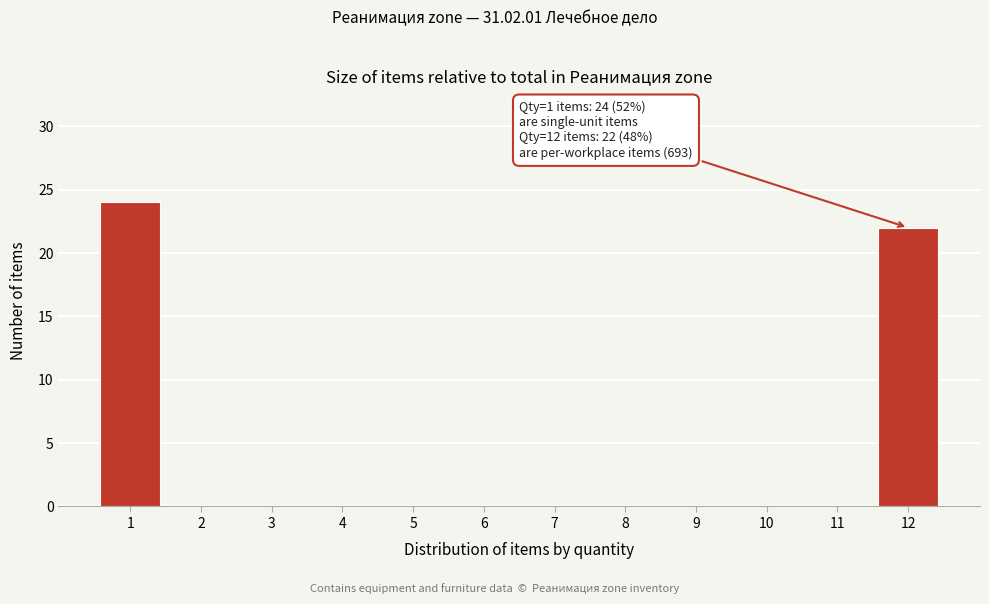

Reading left to right, transcribe all the data shown in this chart.

1=24	2=0	3=0	4=0	5=0	6=0	7=0	8=0	9=0	10=0	11=0	12=22